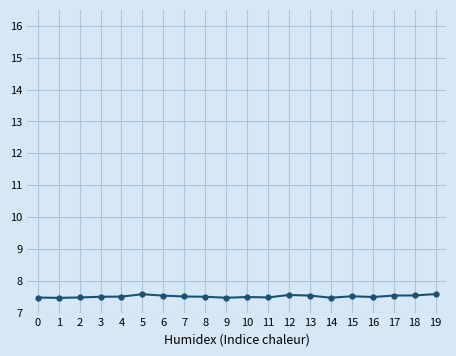

True or false: the data has more than 2 interior local peaks.

True